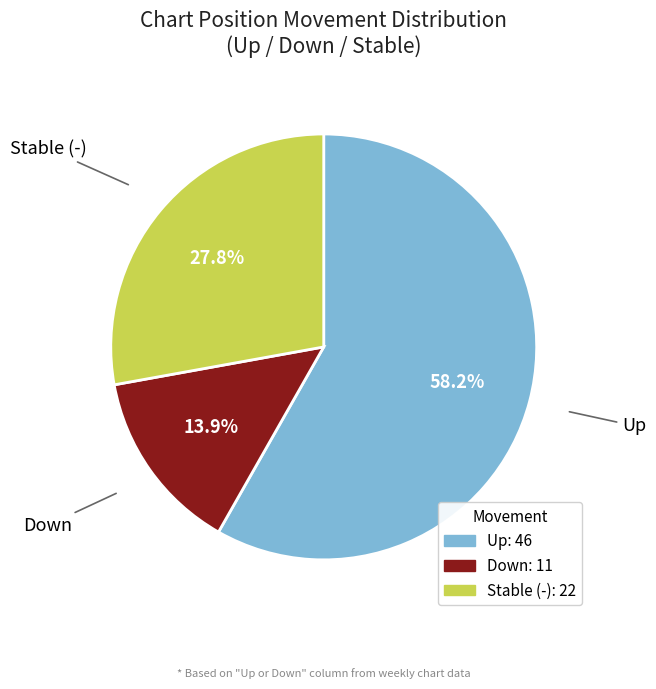

How many slices are in this pie chart?

3